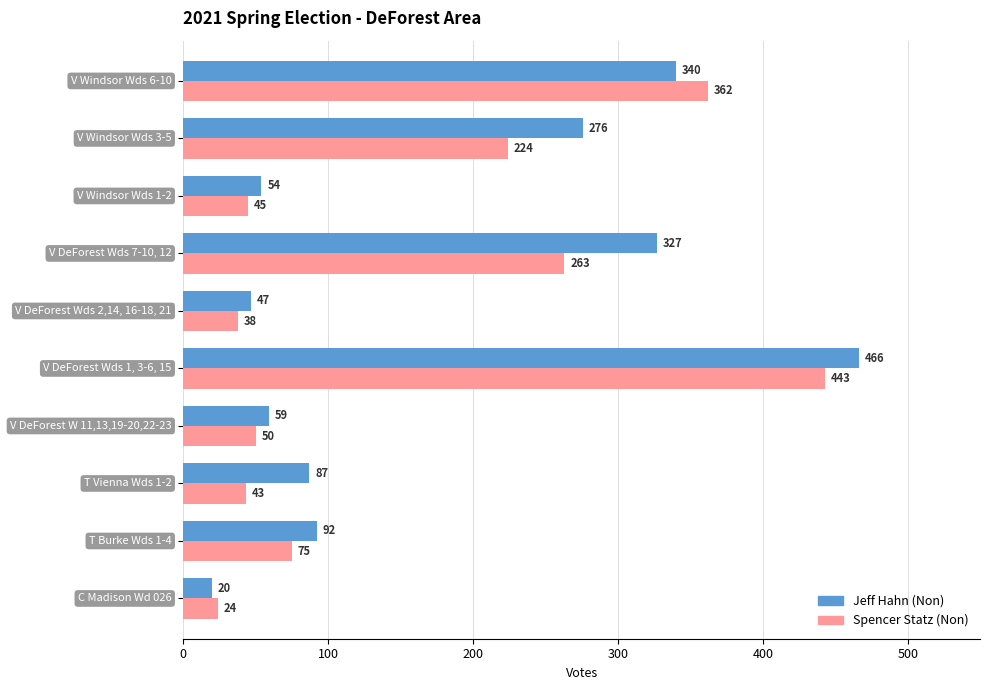

What is the highest value of the Jeff Hahn (Non) series?

466